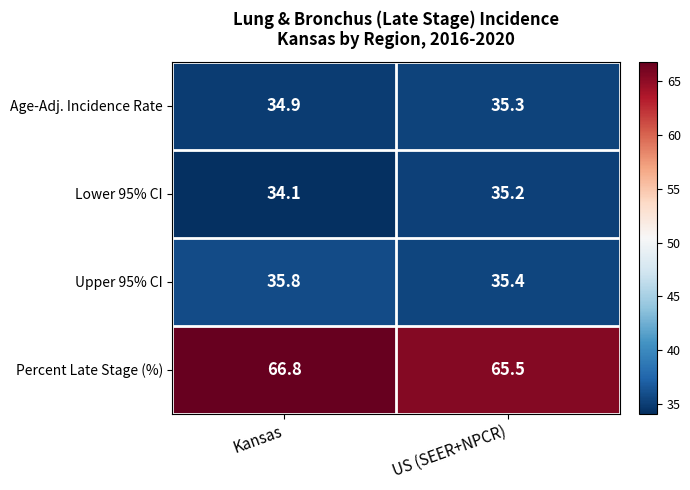

Which category has the lowest value in the Upper 95% CI series?

US (SEER+NPCR)